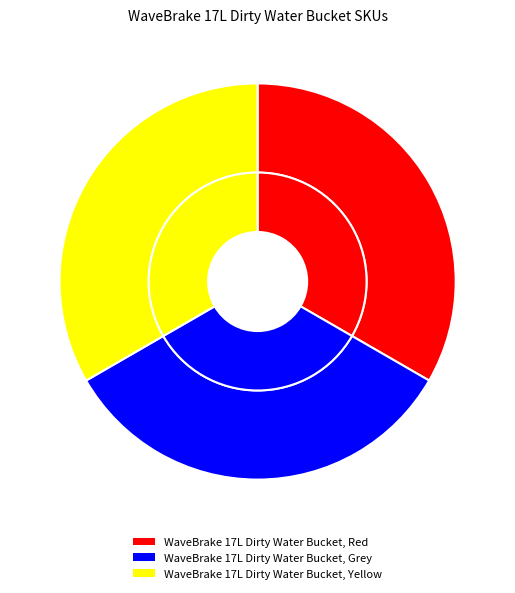

Approximately how many times larger is the value at WaveBrake 17L Dirty Water Bucket, Red compared to WaveBrake 17L Dirty Water Bucket, Yellow?

1.0